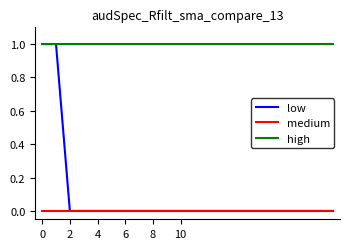

Which series has the largest total across all categories?

high